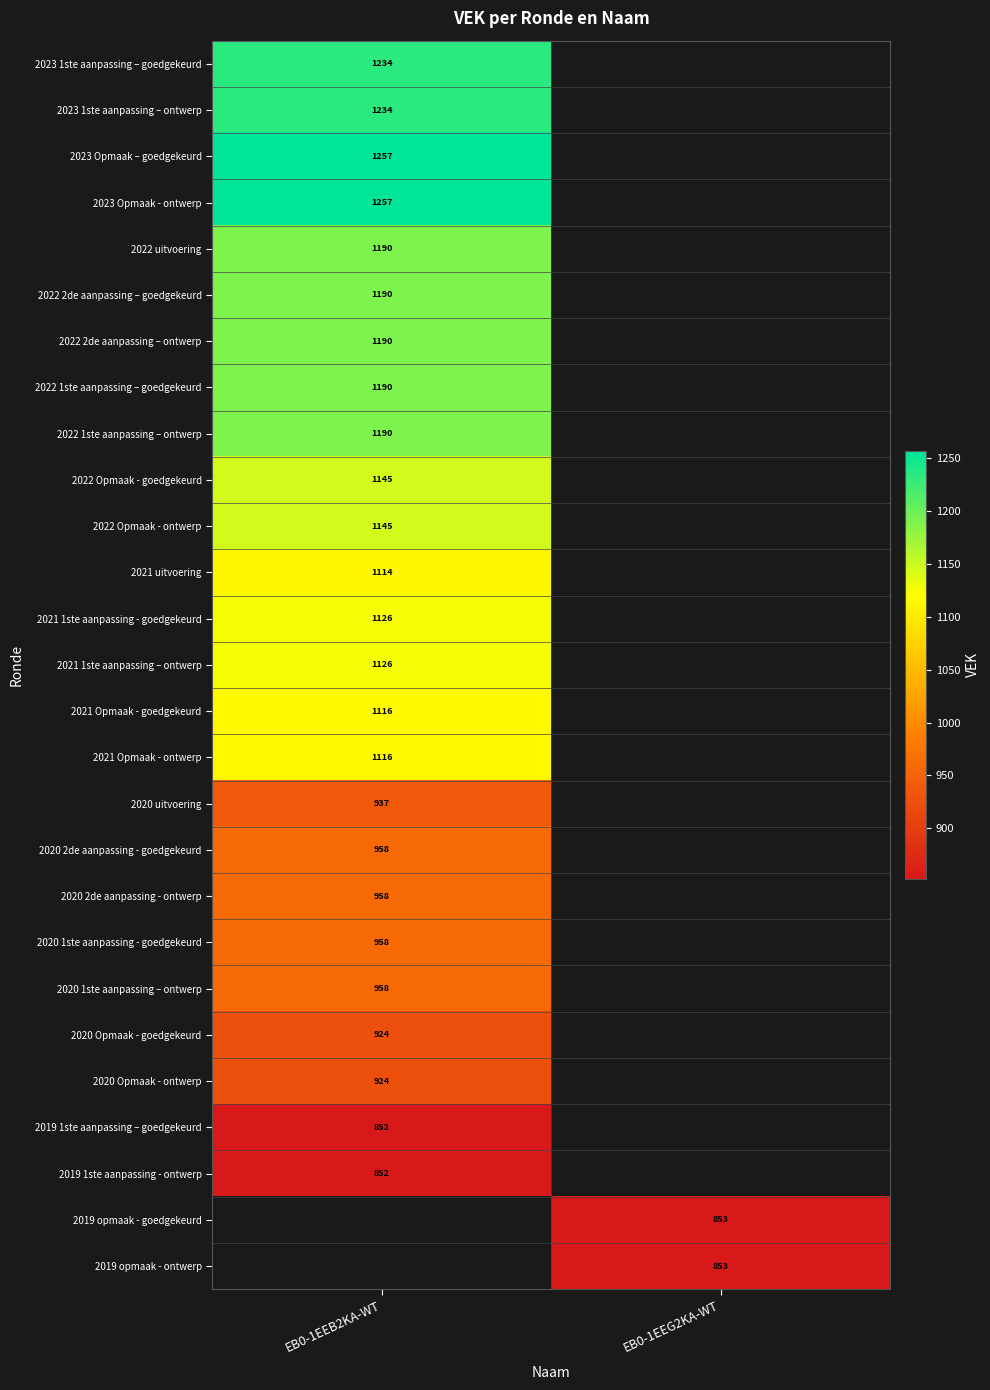

The value of 2023 Opmaak – goedgekeurd at EB0-1EEB2KA-WT is 447. True or false?

False